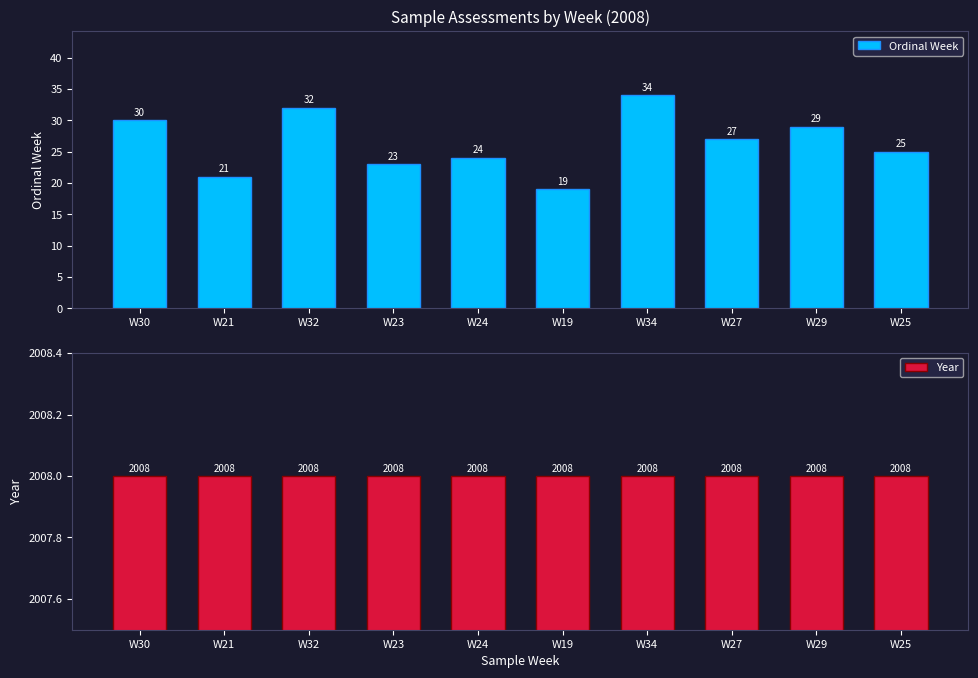

How many bars are there in total?

20